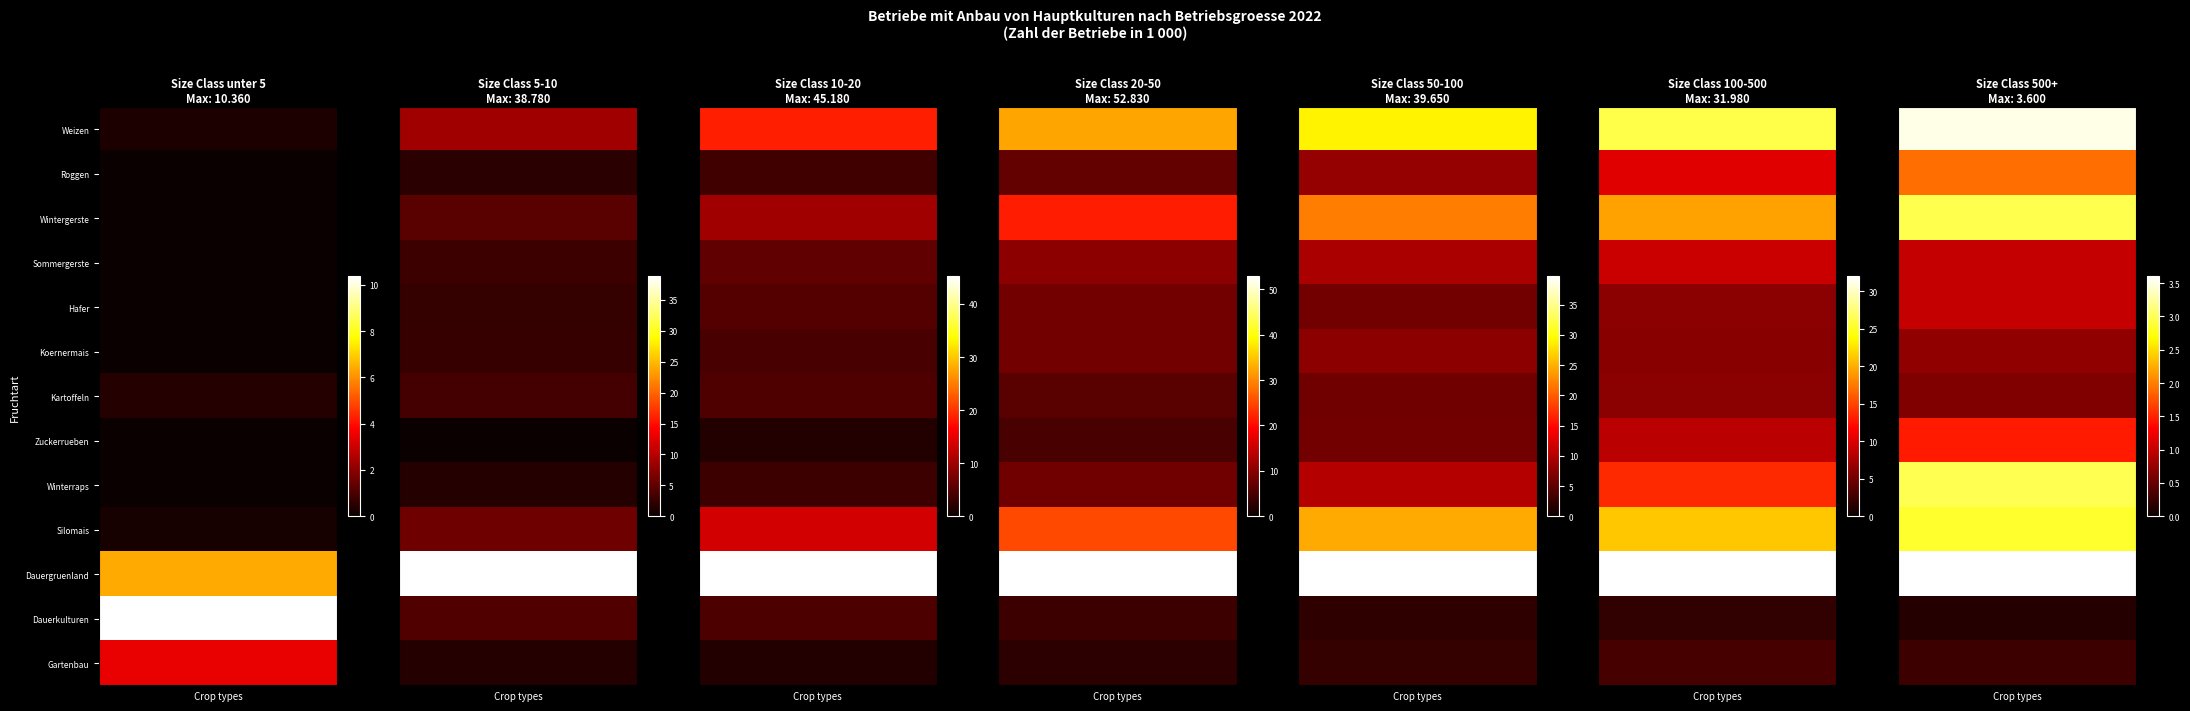

What is the difference between the maximum and second lowest values in the Wintergerste series?

18.9